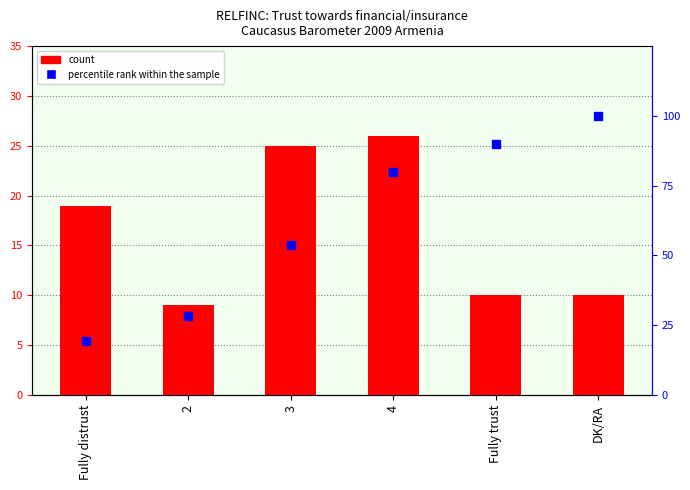

At which label does percentile rank within the sample reach its peak?

DK/RA